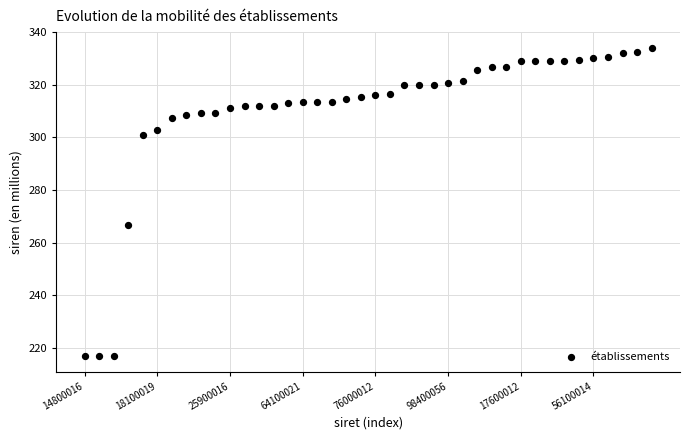

What Y value in the scatter plot is closest to 275?

266.9